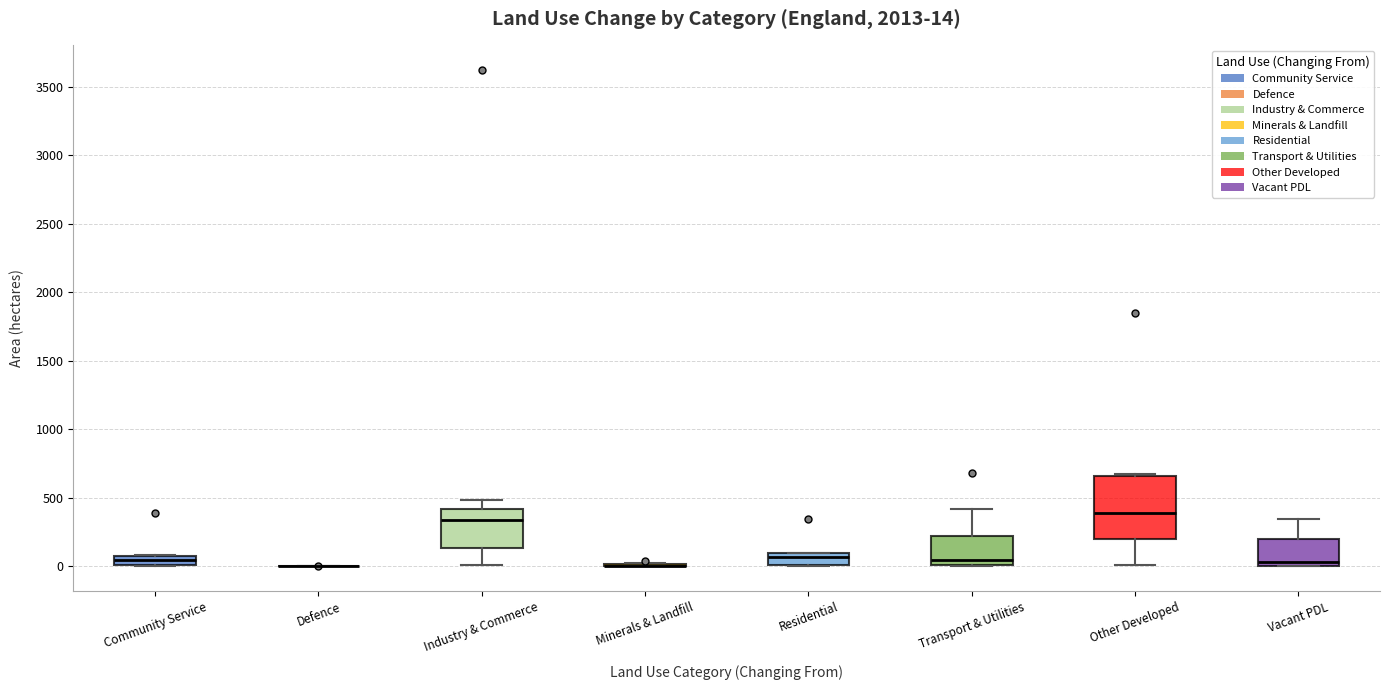

Comparing the boxes themselves (not the whiskers), which one is the tallest?

Other Developed